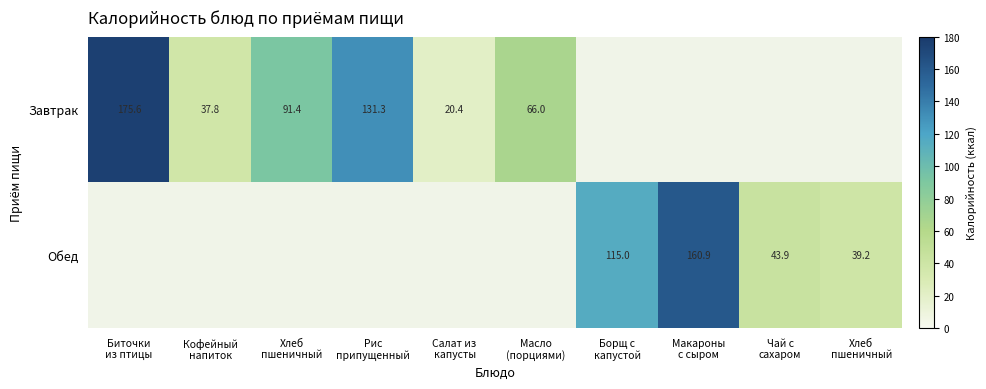

List the labels in order of Обед value, largest first.

Макароны с сыром, Борщ с капустой, Чай с сахаром, Хлеб пшеничный, Биточки из птицы, Кофейный напиток, Хлеб пшеничный, Рис припущенный, Салат из капусты, Масло (порциями)